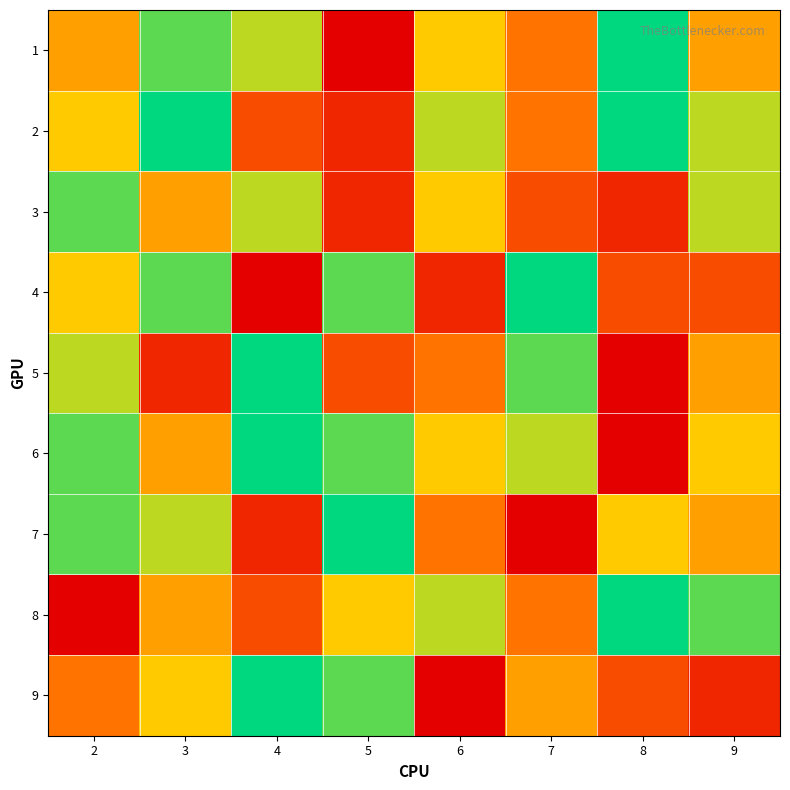

Which label corresponds to the smallest value in the chart?

5